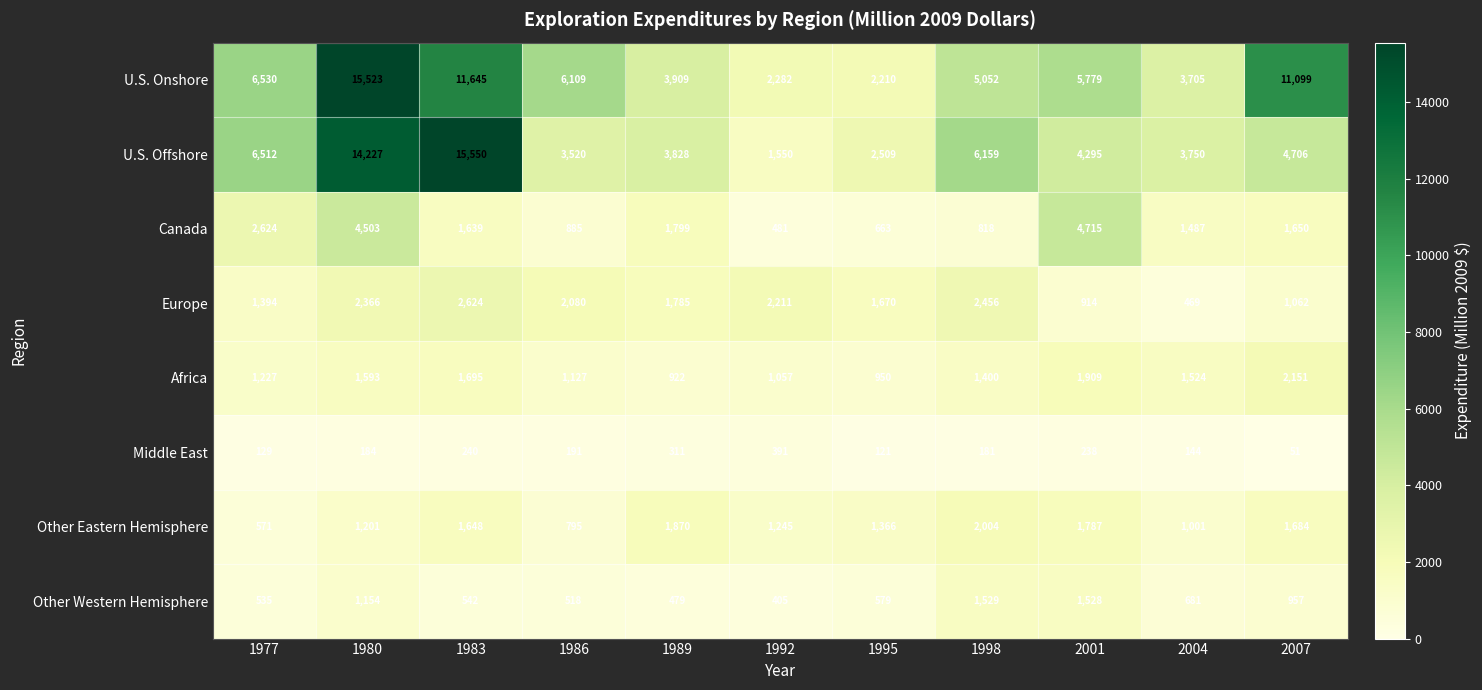

What is the sum of all U.S. Onshore values?

73843